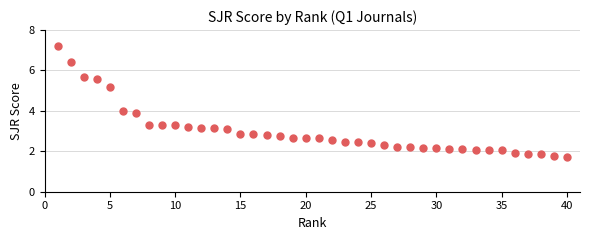

What is the range of Y values (max minus min)?

5.5